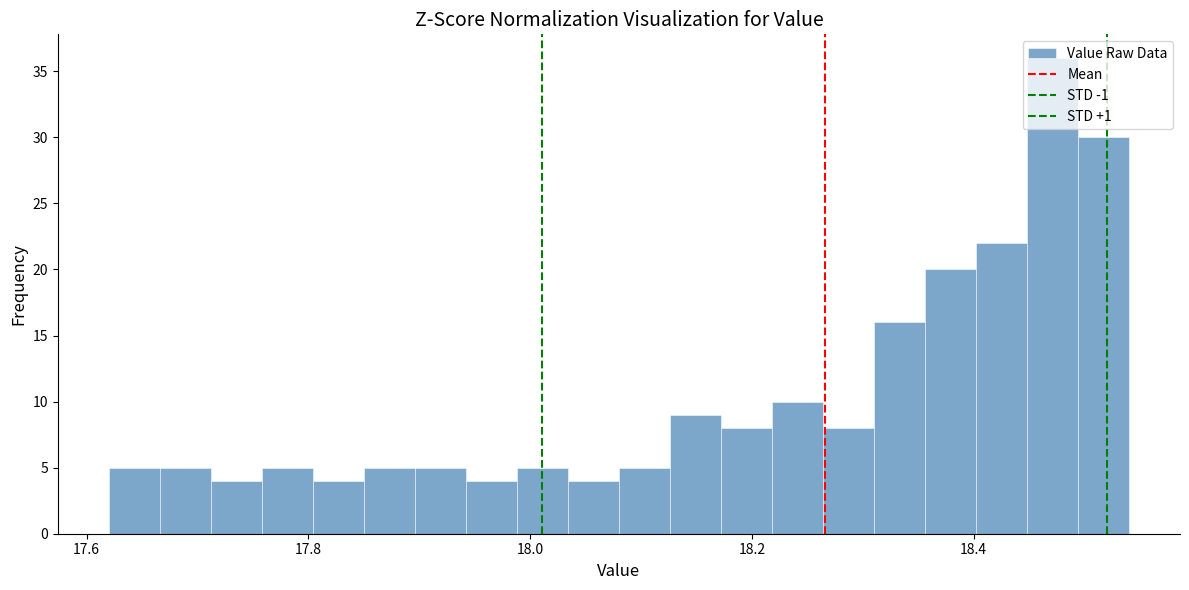

Read against the x-axis, roughly where is the centre of the tallest bar?

18.48